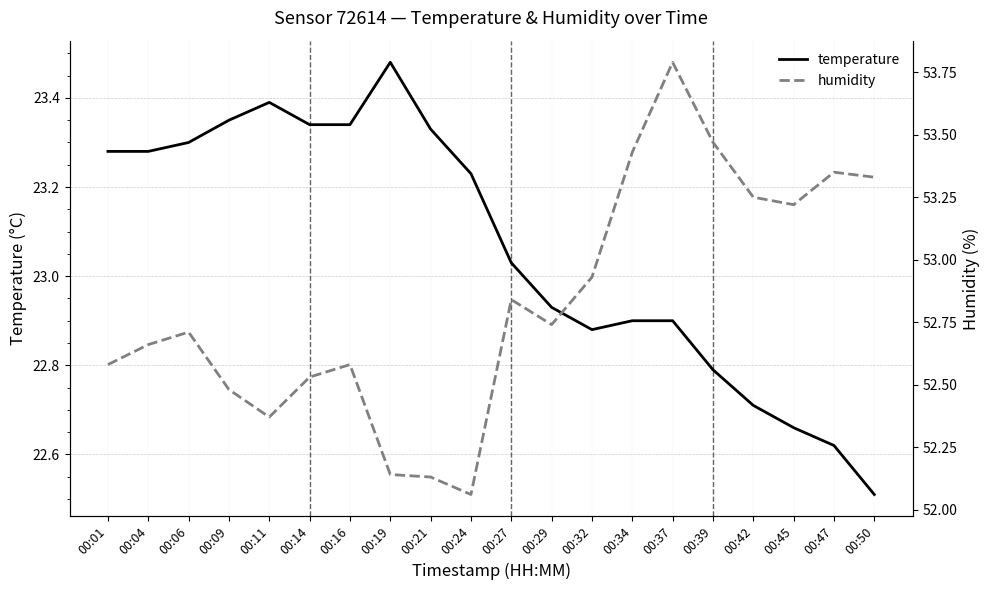

How many interior local valleys does the temperature series have?

1